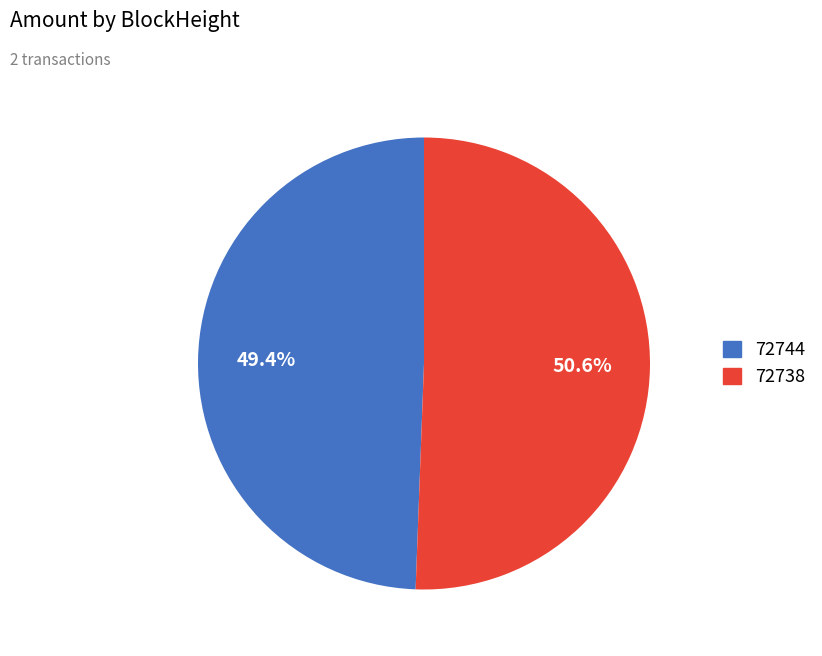

Count the number of slices in the pie.

2